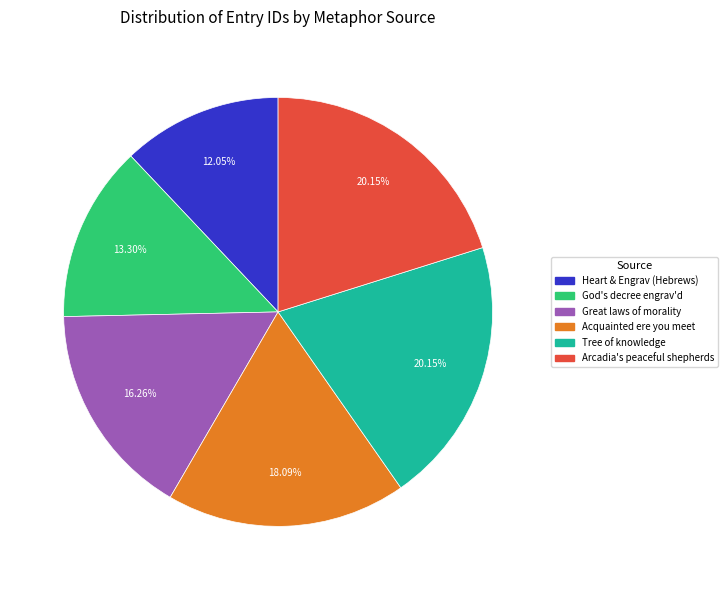

What is the smallest slice in the pie chart?

Heart & Engrav (Hebrews)